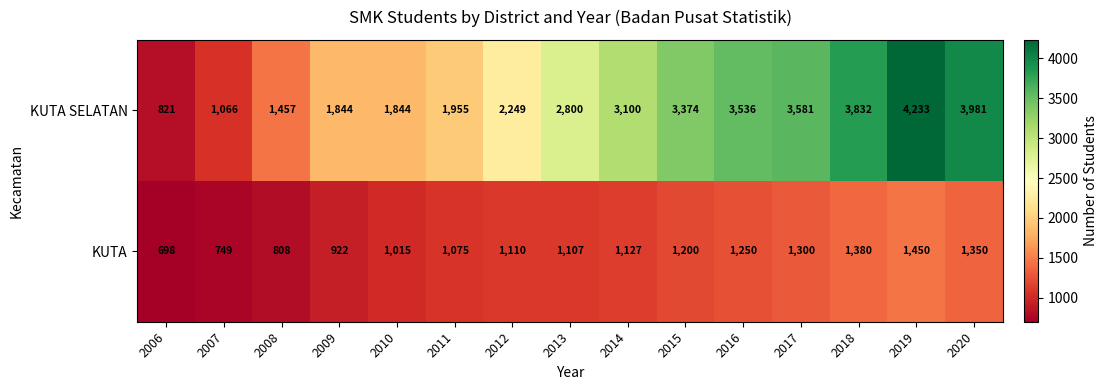

What is the difference between the second highest and minimum values in the KUTA series?

682